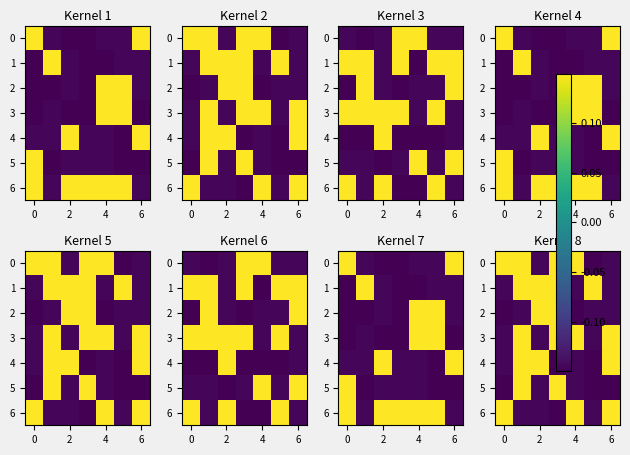

What is the minimum value for row_2?

-0.1